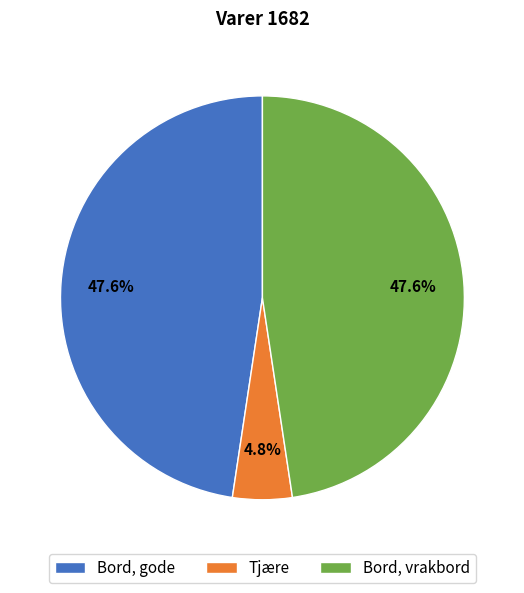

Is there any slice that represents more than half of the pie?

No